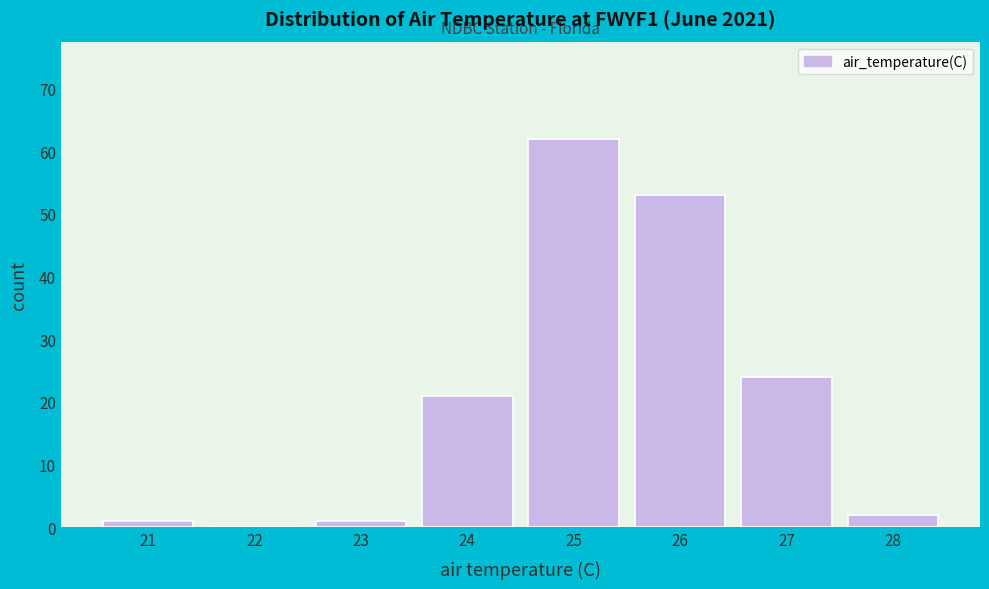

Reading left to right, extract all data points from this chart.

21=1	22=0	23=1	24=21	25=62	26=53	27=24	28=2